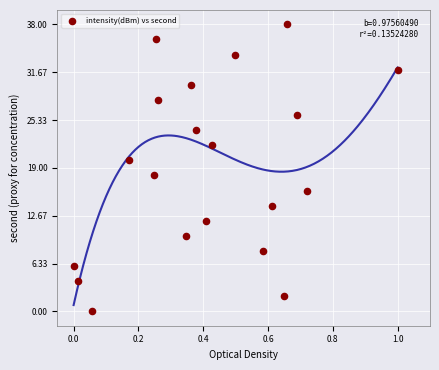

What is the range of Y values (max minus min)?

38